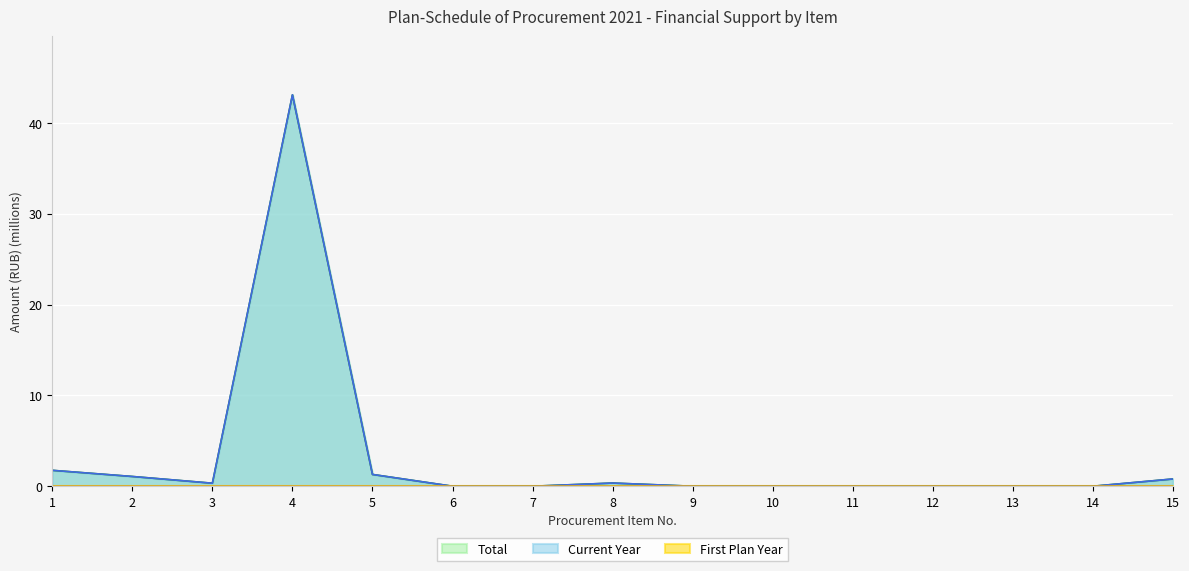

What is the maximum value for Total?

43.1